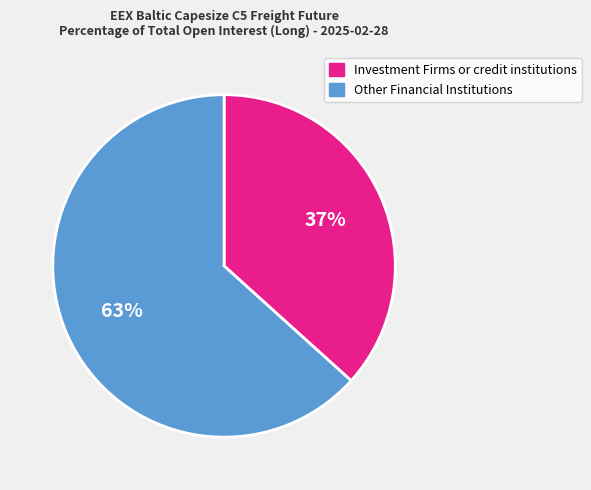

Rank the categories by value from highest to lowest.

Other Financial Institutions, Investment Firms or credit institutions